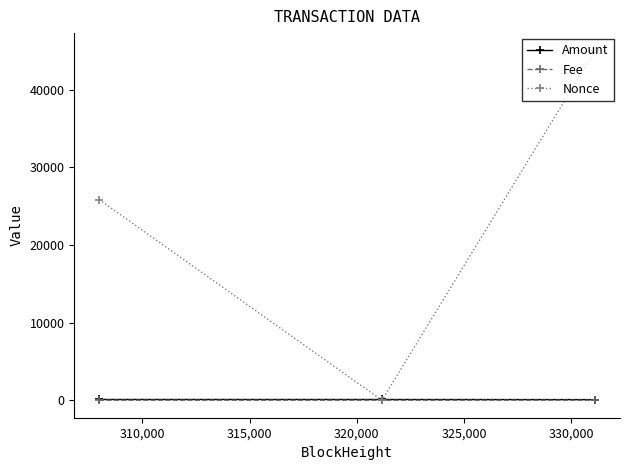

Which series has the largest total across all categories?

Nonce